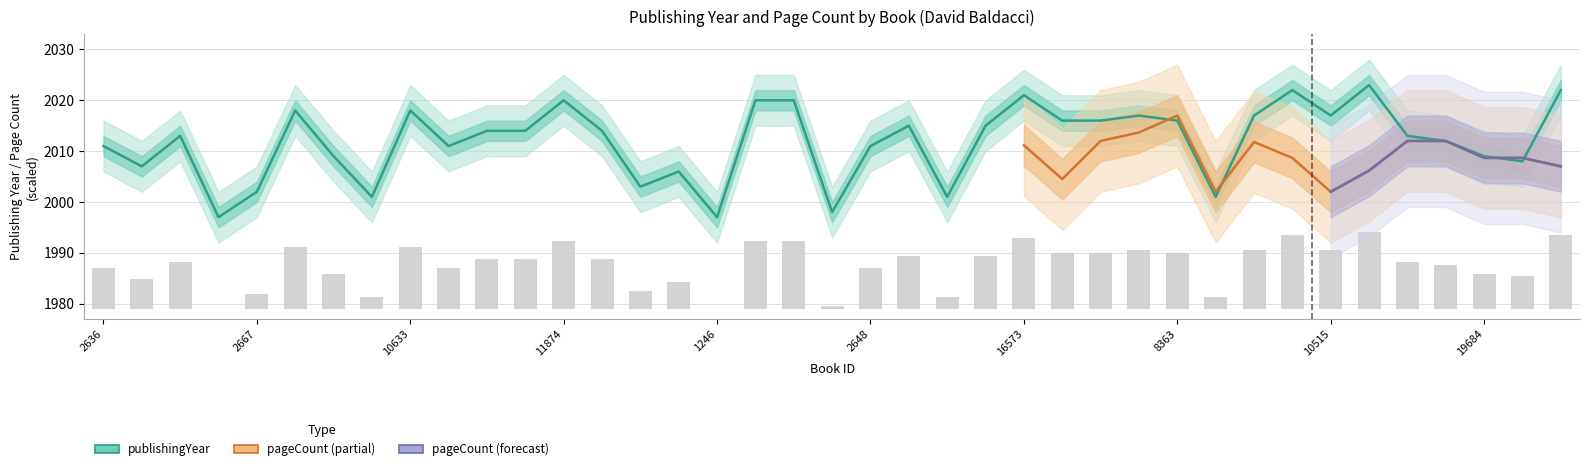

What is the label of the 29th bar from the right?

2664